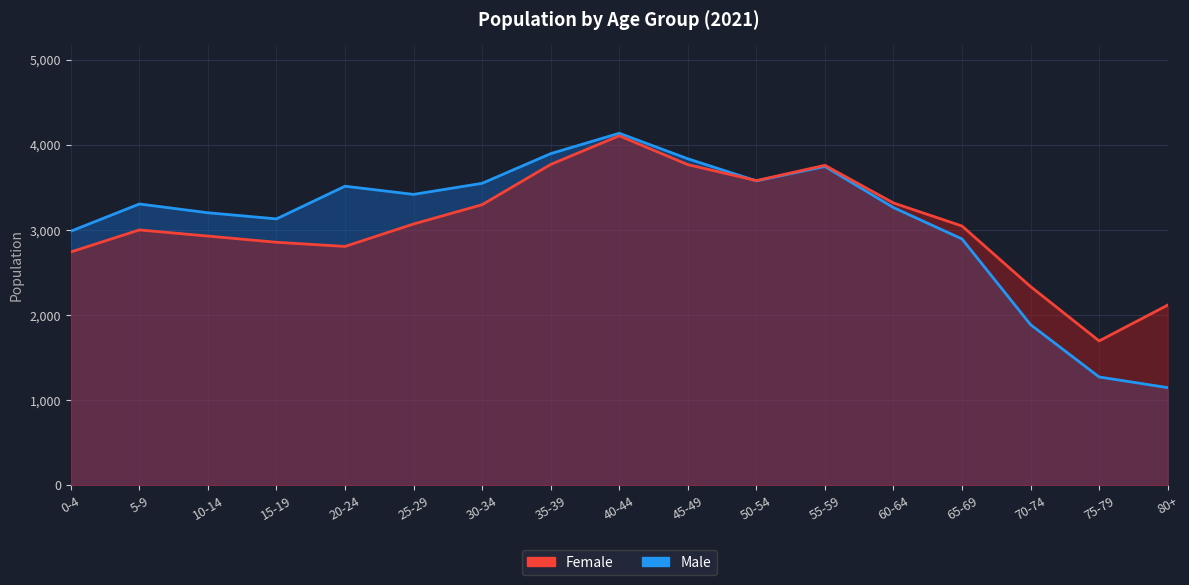

What is the difference between the Female values at 25-29 and 10-14?

142